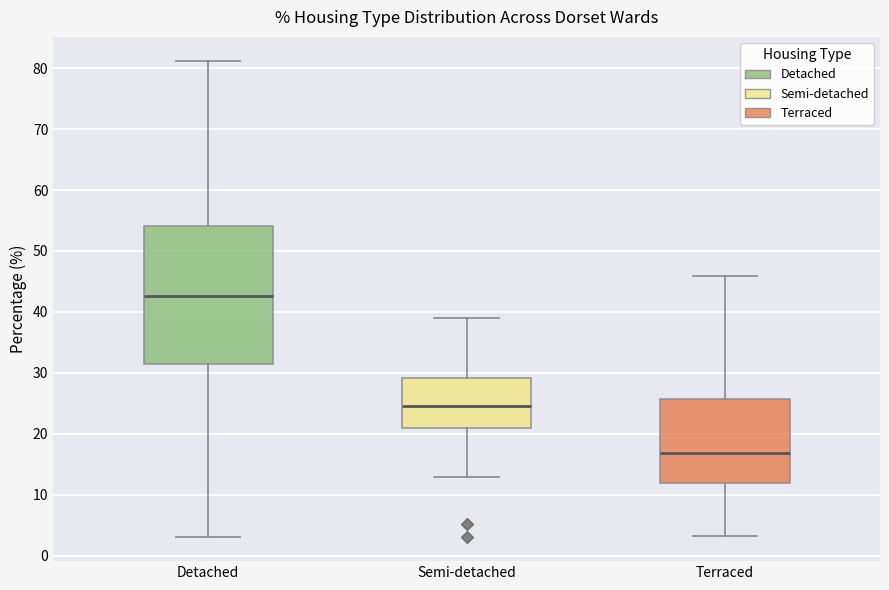

Which box has the highest median line?

Detached